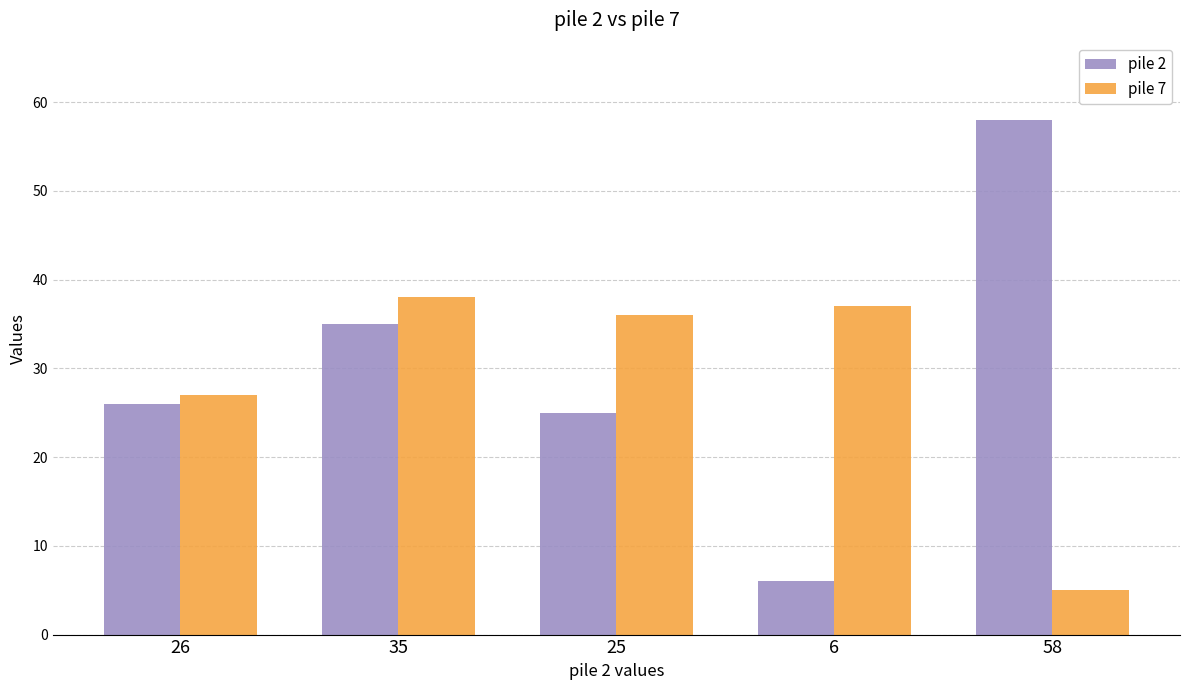

Reading left to right, extract all data points from this chart.

pile 2: 26	35	25	6	58
pile 7: 27	38	36	37	5